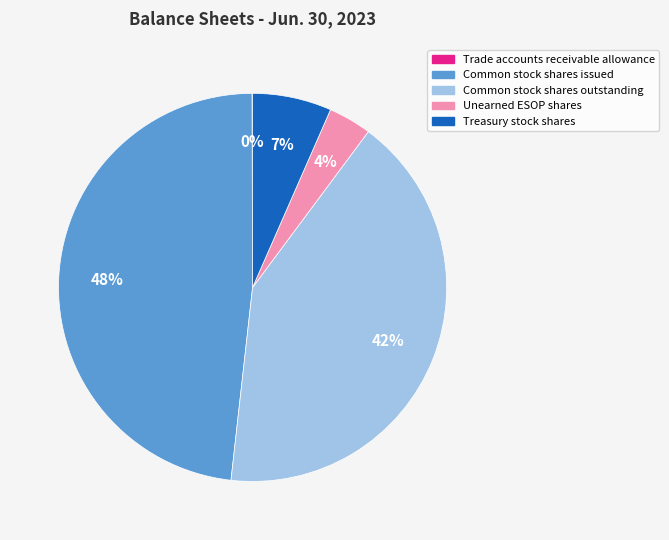

Between Common stock shares issued and Unearned ESOP shares, which is larger?

Common stock shares issued